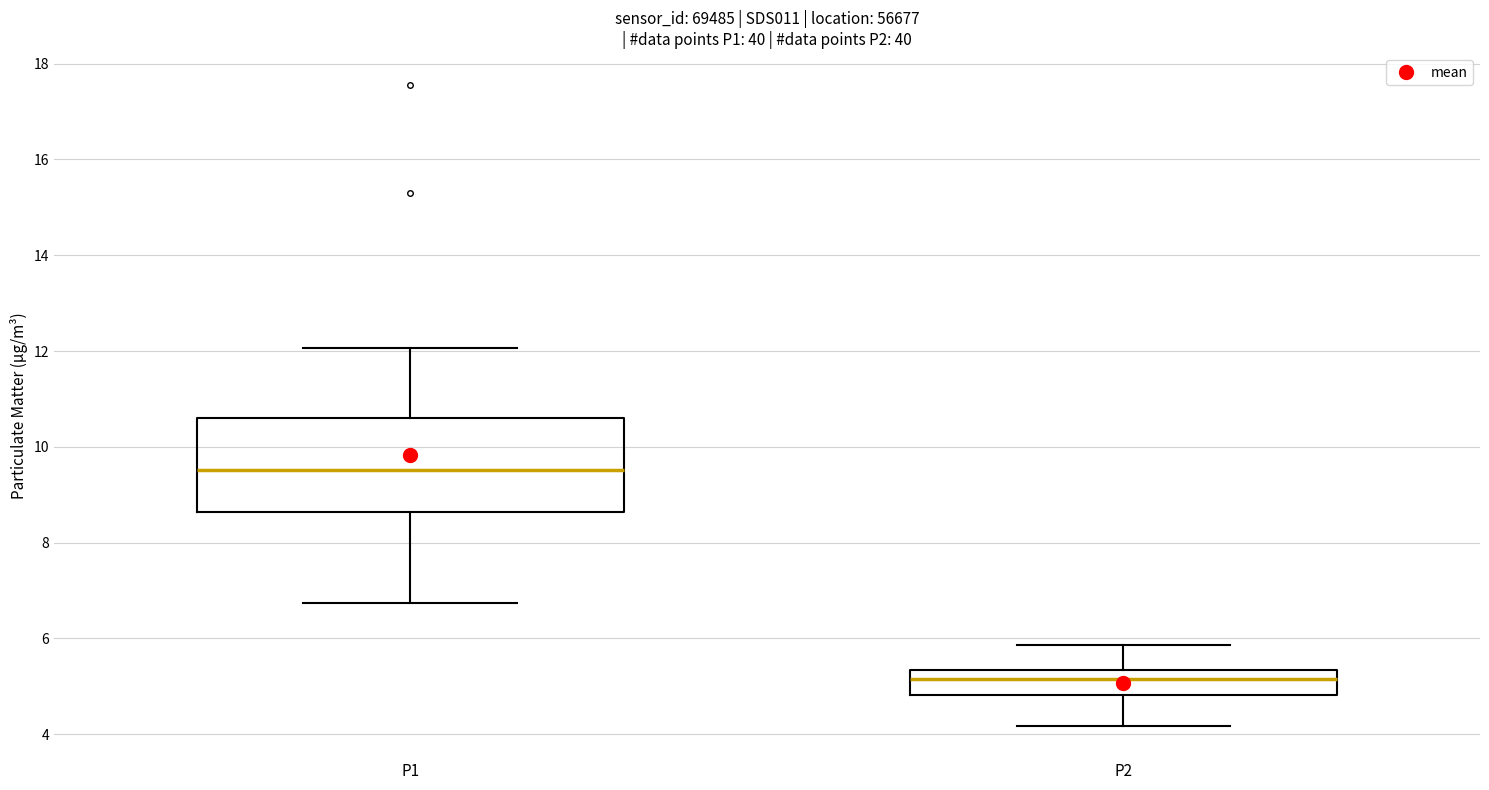

Where is the lower edge of the box for P1 on the y-axis? The values are not printed on the chart, so give them approximately, as read against the axis.

8.6